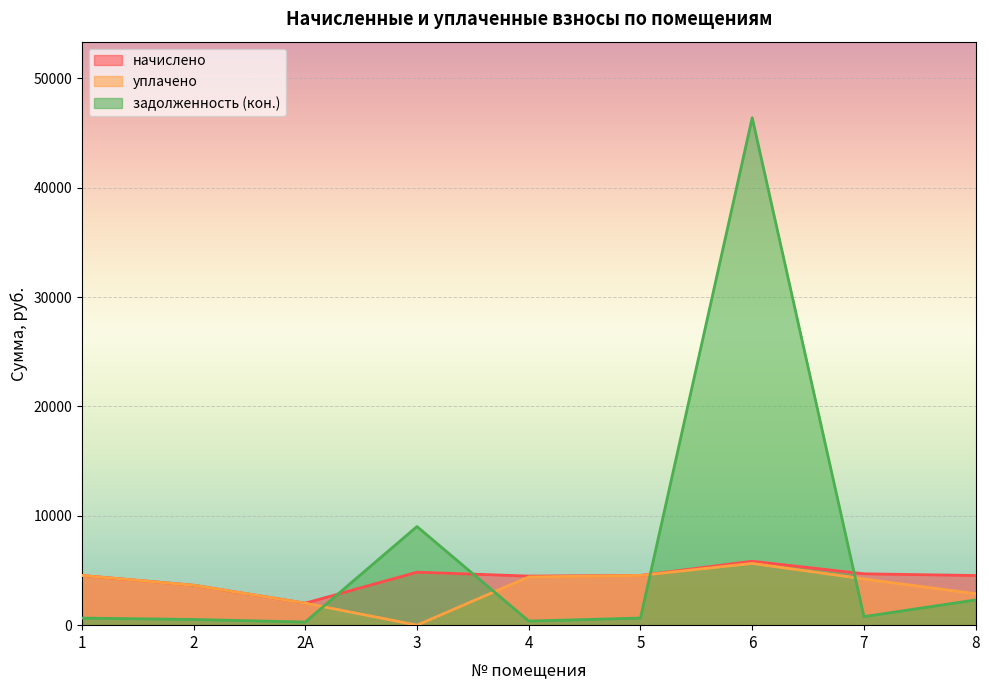

At which category does the chart reach its peak across all series?

6